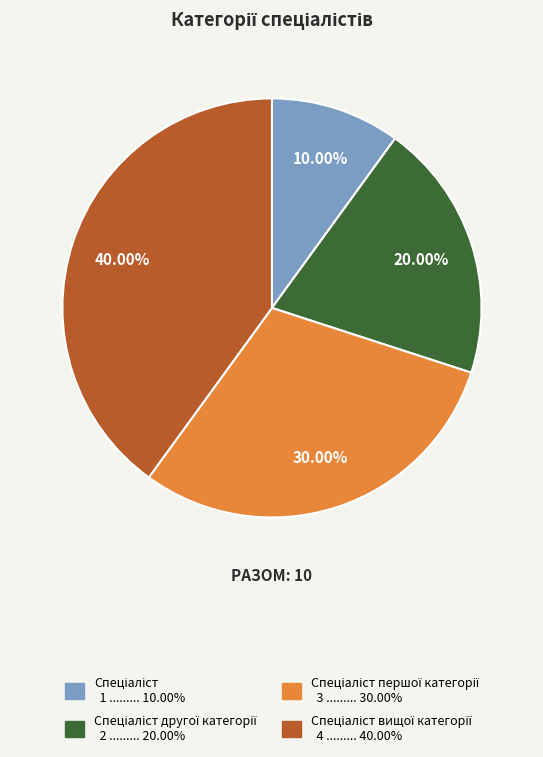

Does any single category account for the majority?

No